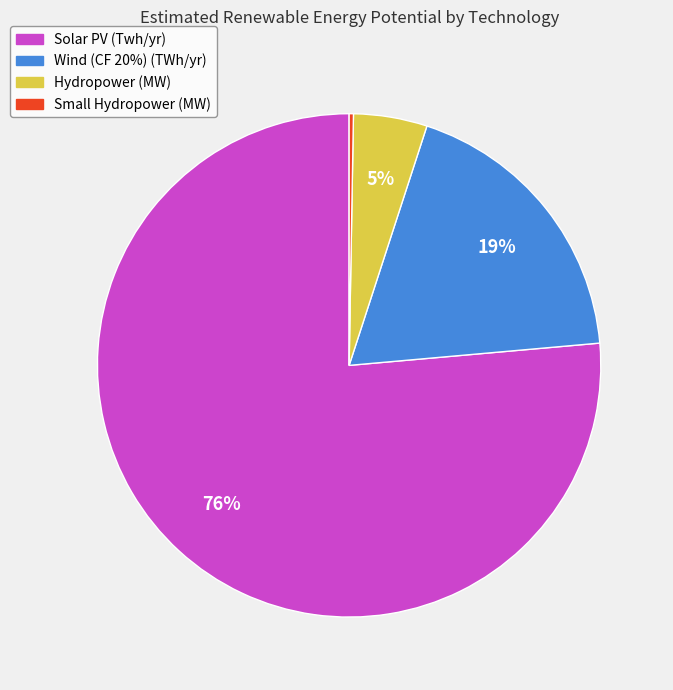

To the nearest percent, what is the average slice percentage?

25%